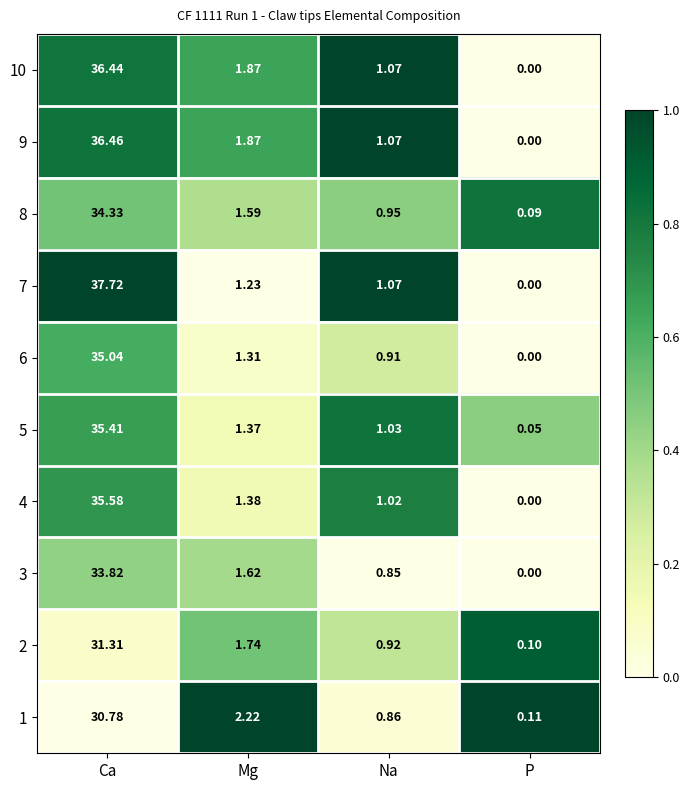

At which label is 4 closest to 17?

Mg